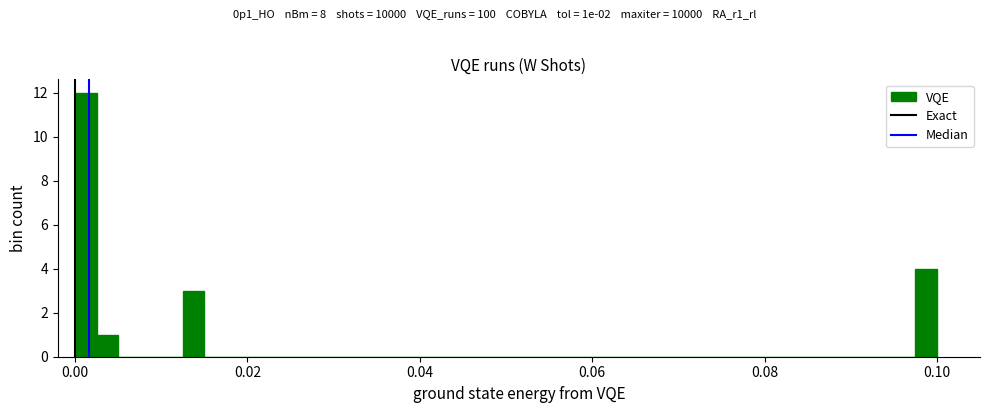

Read against the x-axis, roughly where is the centre of the tallest bar?

0.002